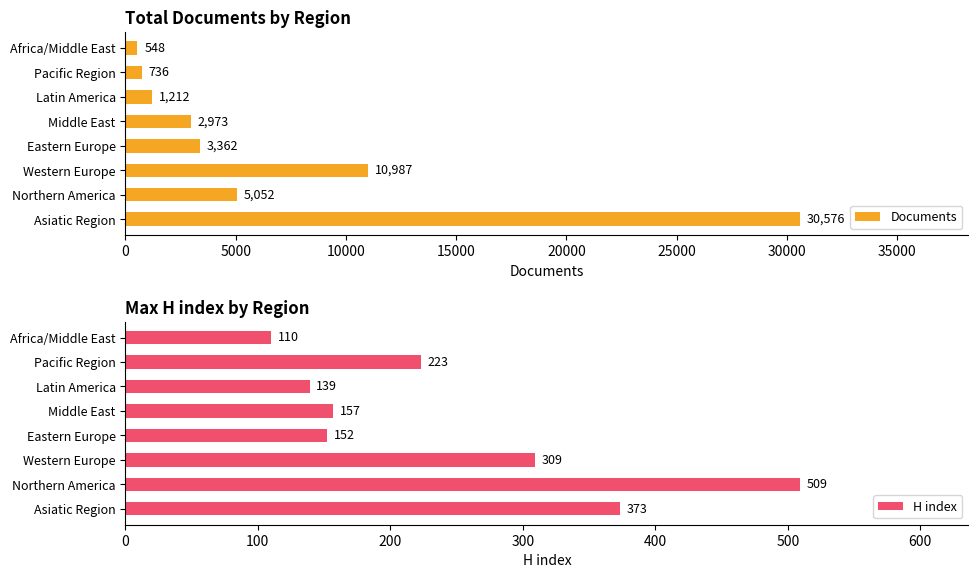

How many bars are there in total?

16